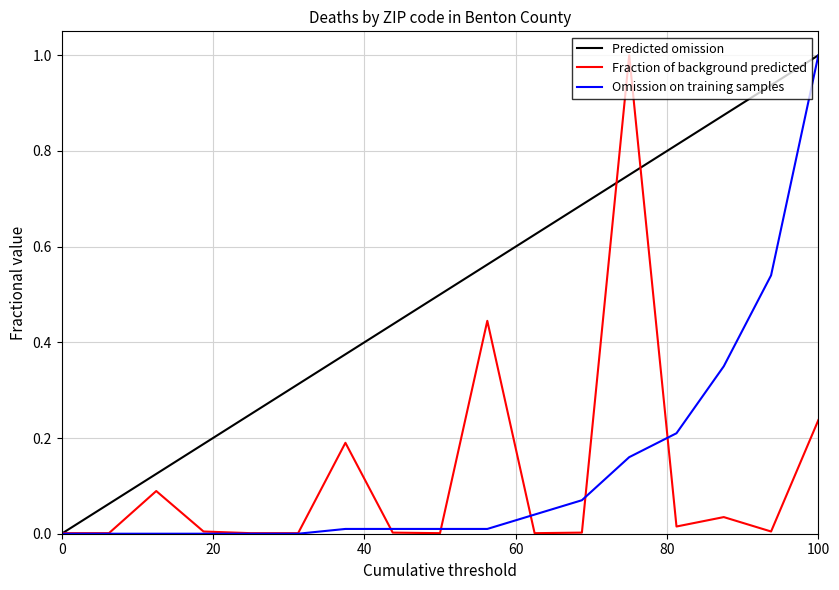

Which series has the largest total across all categories?

Predicted omission